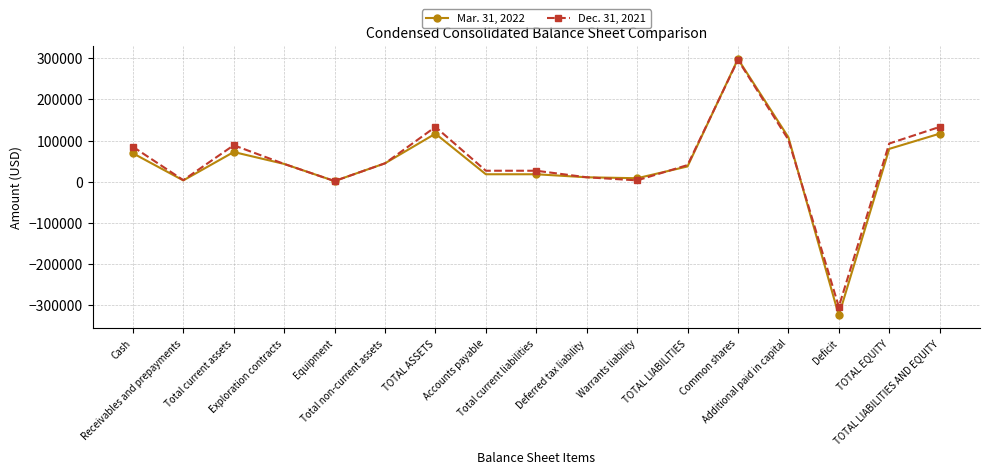

What is the value of the Dec. 31, 2021 point at the 9th from the left?

26573